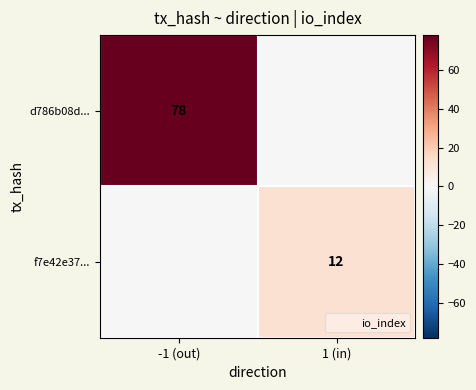

At which label is d786b08d... closest to 39?

-1 (out)